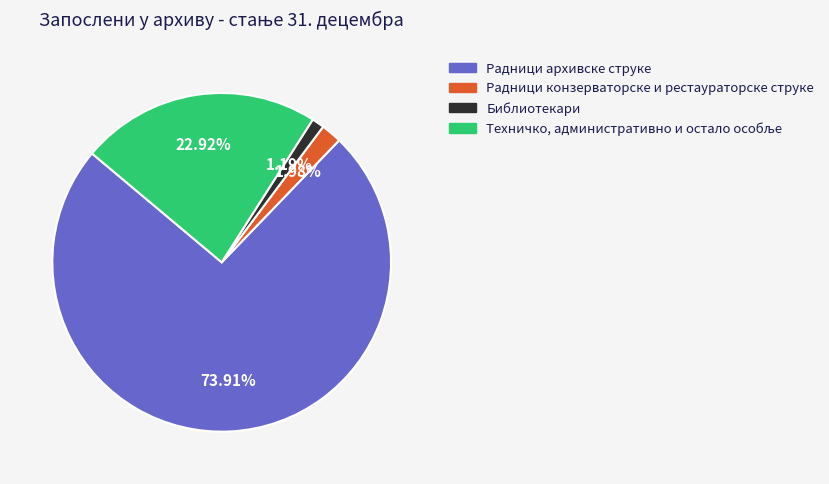

How many segments does this pie chart have?

4